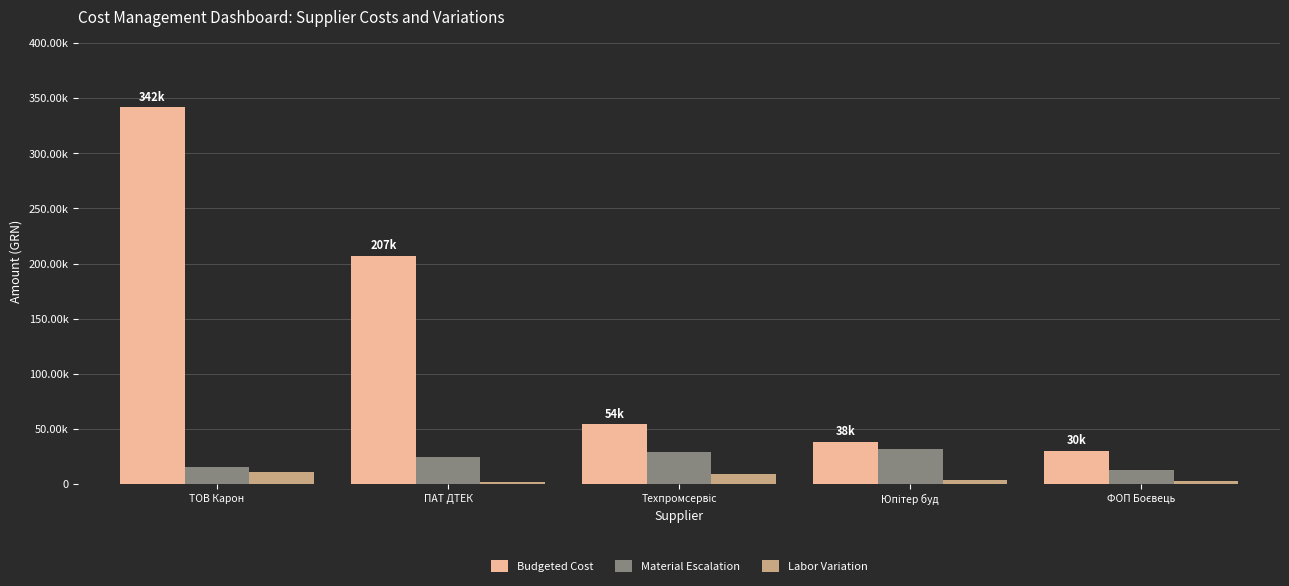

The Material Escalation series shows 14881.1 at ТОВ Карон. True or false?

True